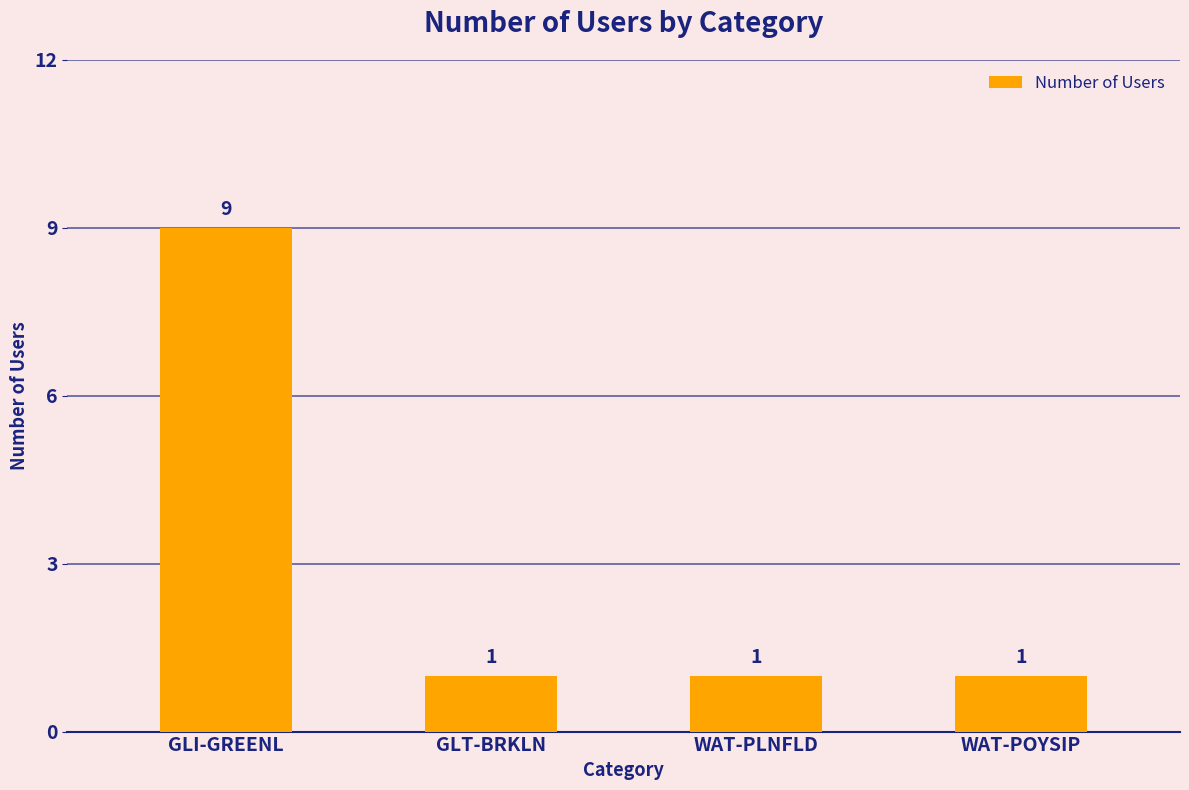

Reading left to right, list all the values displayed in this chart.

9	1	1	1